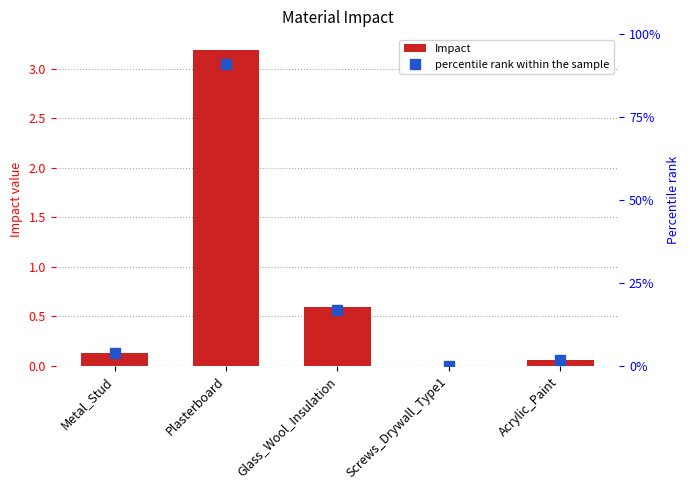

The value of Impact at Glass_Wool_Insulation is 0.6. True or false?

True